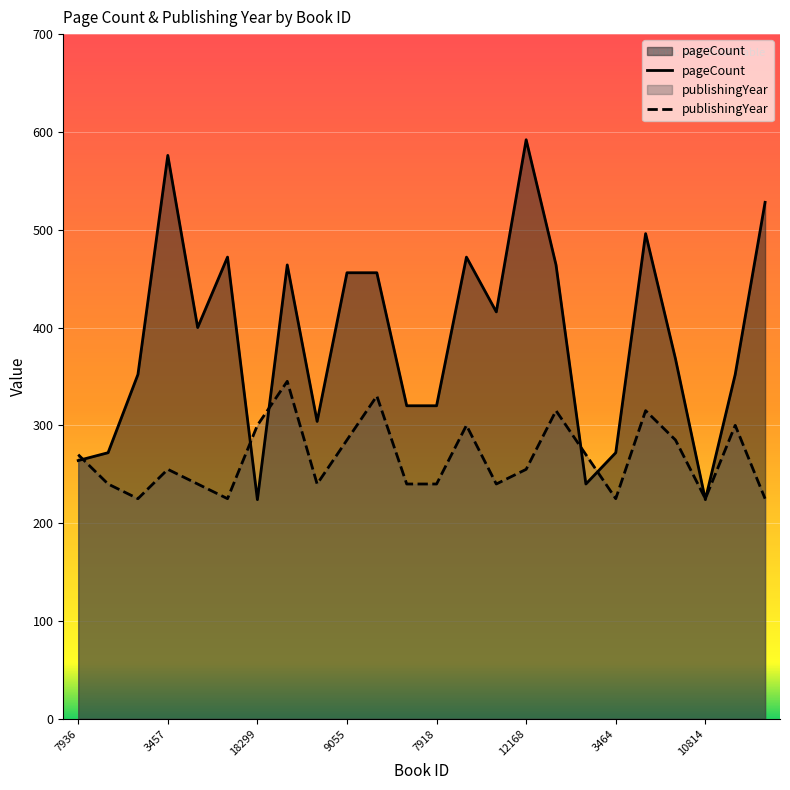

How many lines are shown in the chart?

2